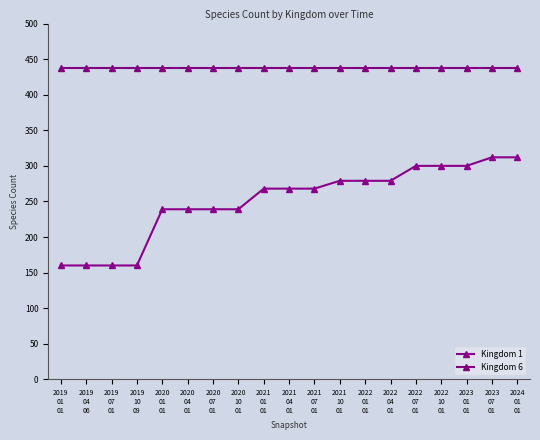

What is the smallest value displayed?

160